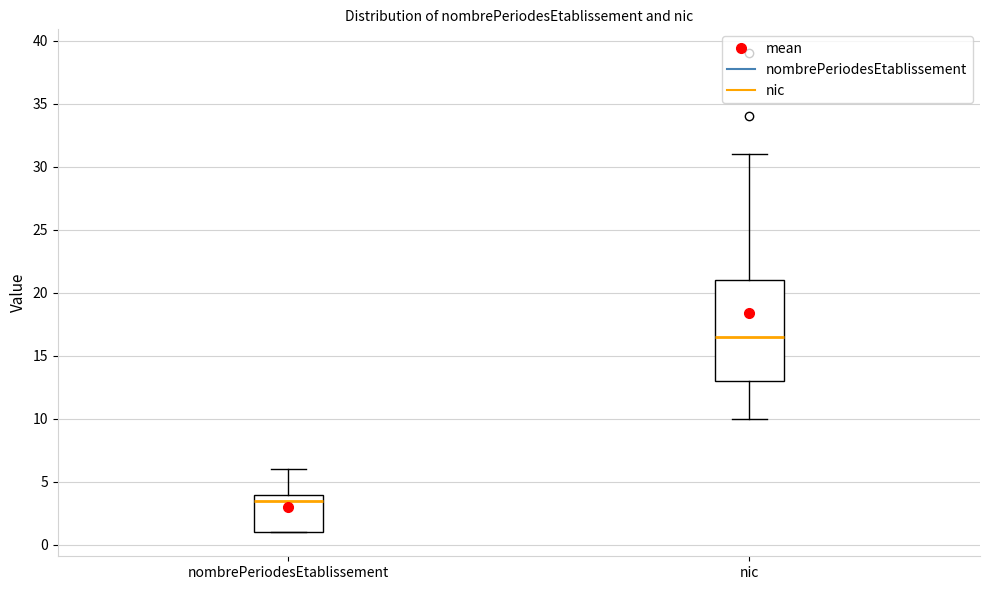

Where is the lower edge of the box for nombrePeriodesEtablissement on the y-axis? The values are not printed on the chart, so give them approximately, as read against the axis.

1.0